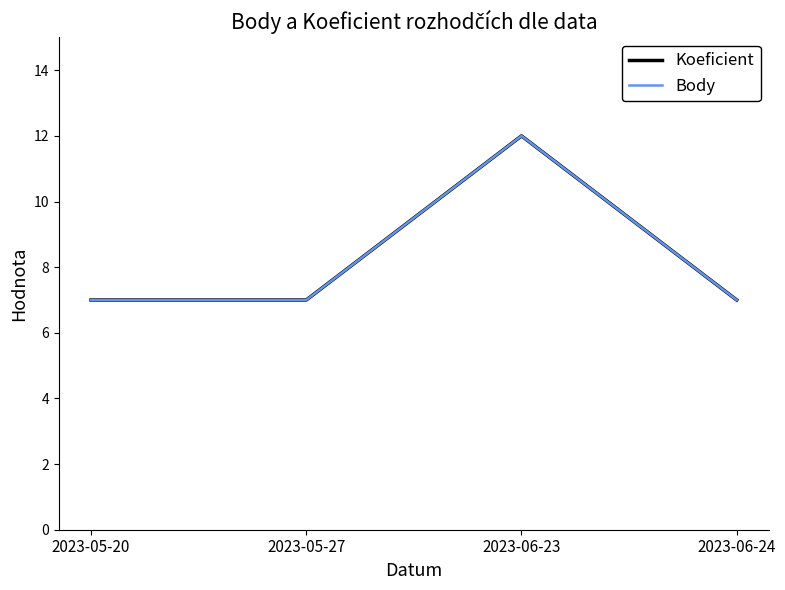

How many lines are shown in the chart?

2